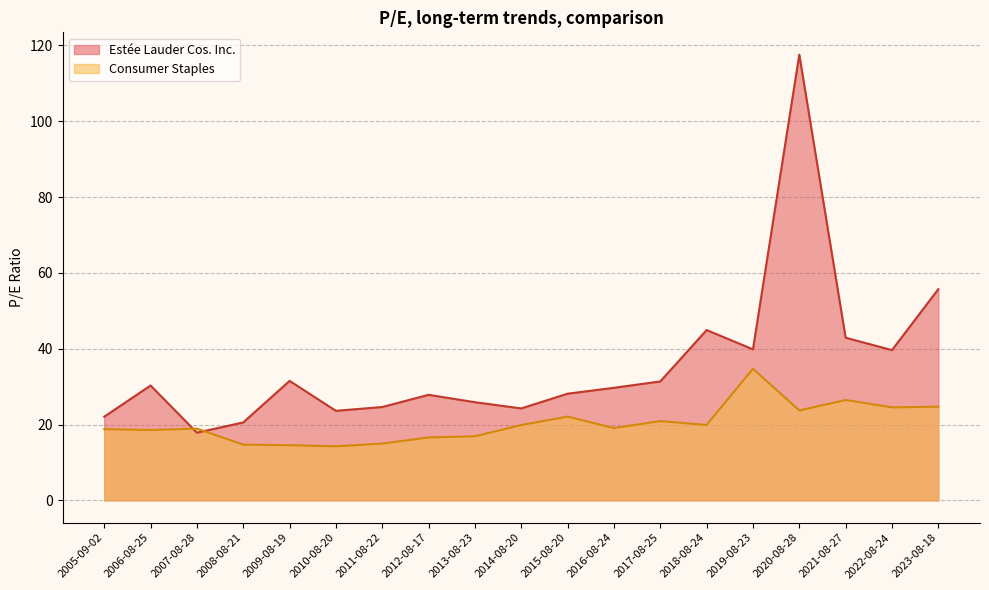

The Estée Lauder Cos. Inc. series shows 34.0 at 2008-08-21. True or false?

False